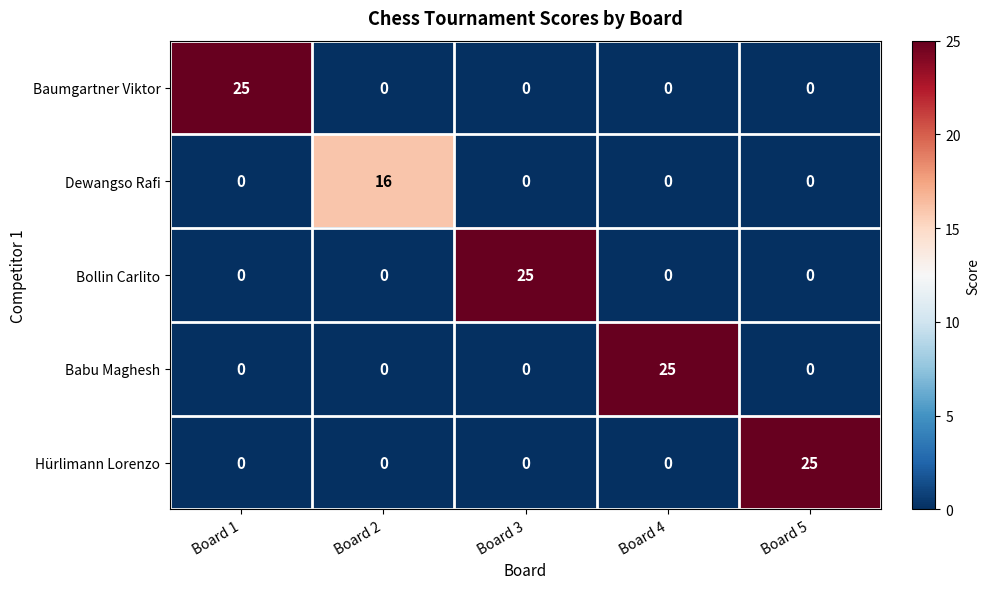

What is the average value of the Dewangso Rafi series?

3